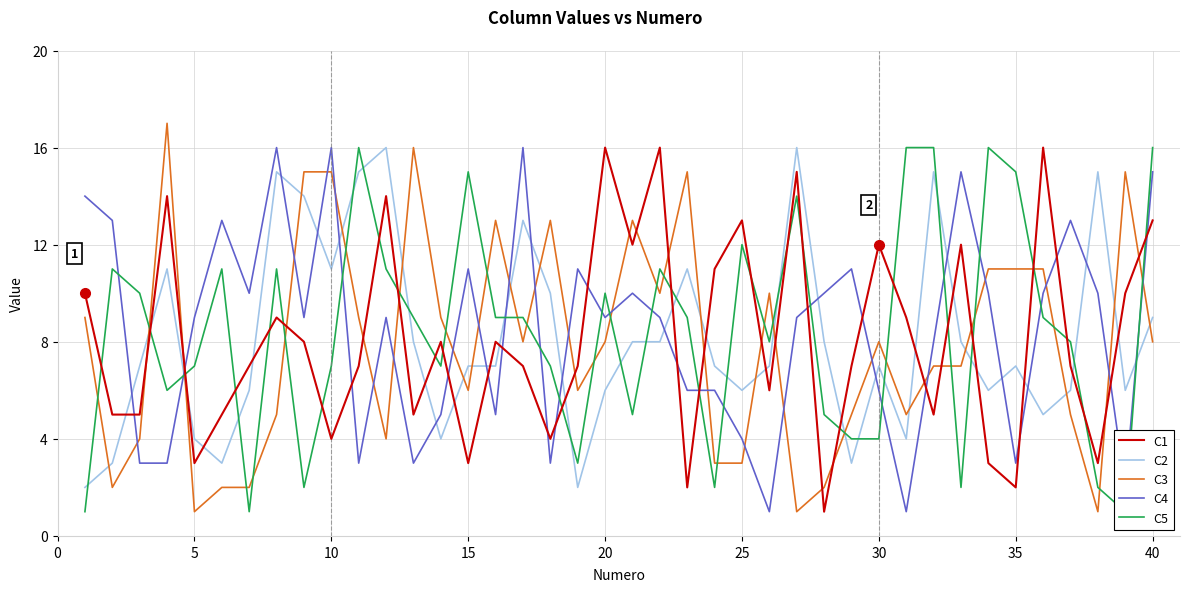

What is the sum of all C2 values?

326